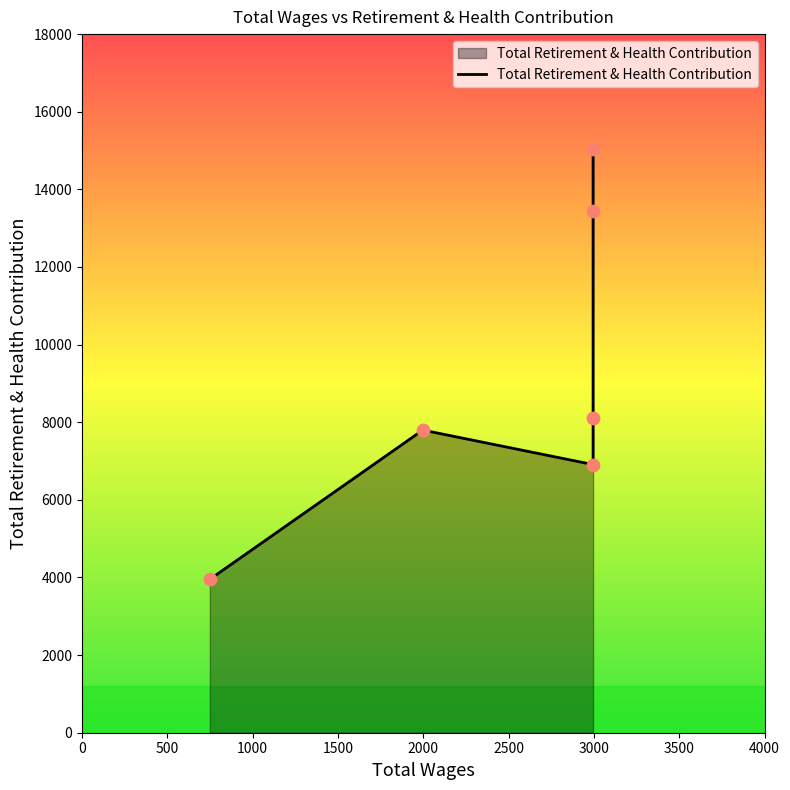

Approximately how many times larger is the value at 2500 compared to 0?

3.8